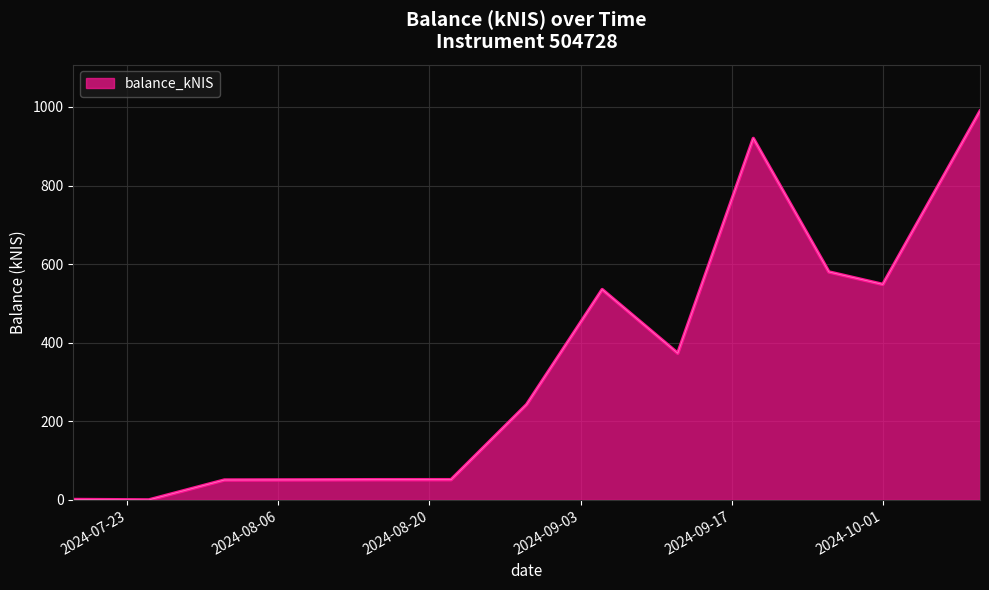

How many lines are shown in the chart?

1